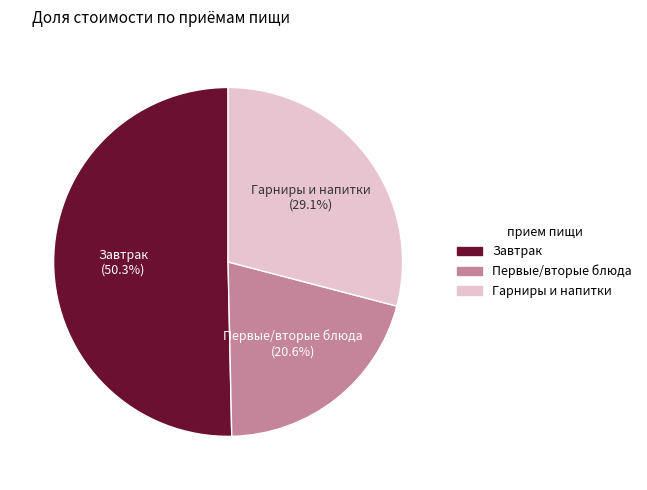

Is there a majority slice in this chart?

Yes